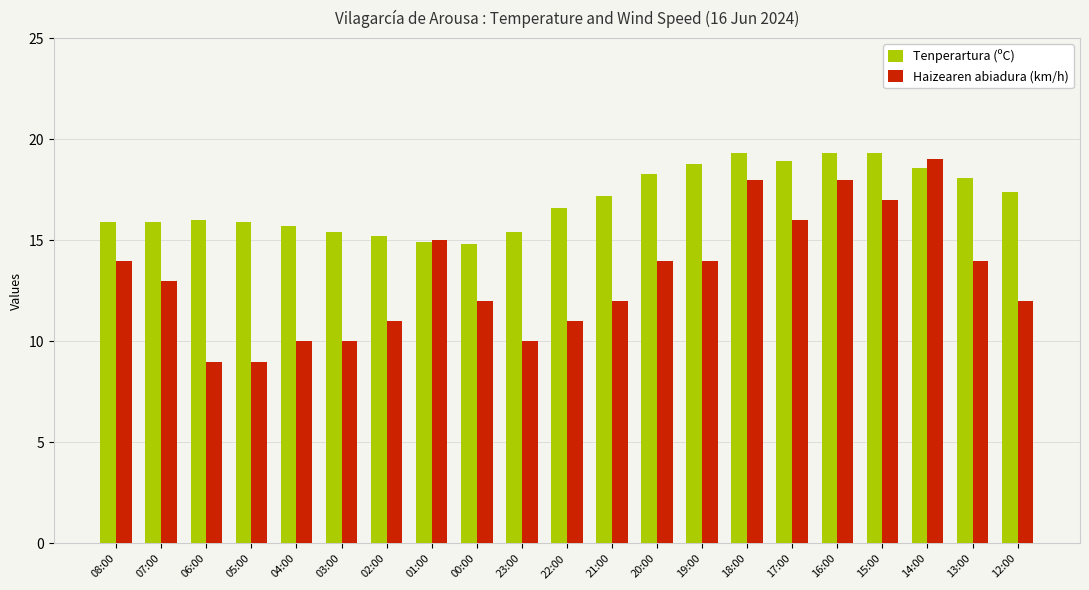

What is the spread (max minus min) of values at 12:00?

5.4